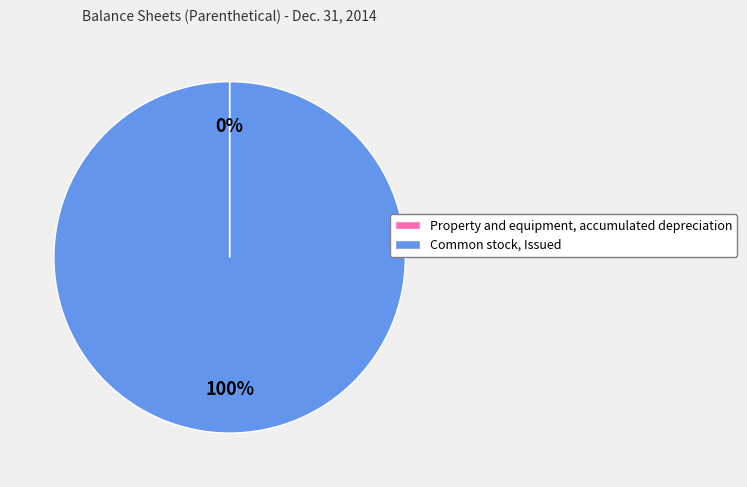

What percentage is the Common stock, Issued slice, to the nearest percent?

100%